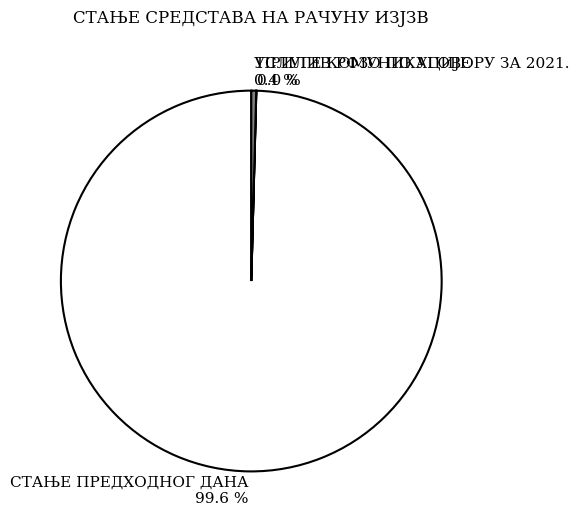

To the nearest percent, what is the difference between the УСЛУГЕ КОМУНИКАЦИЈЕ and СТАЊЕ ПРЕДХОДНОГ ДАНА slice percentages?

99%